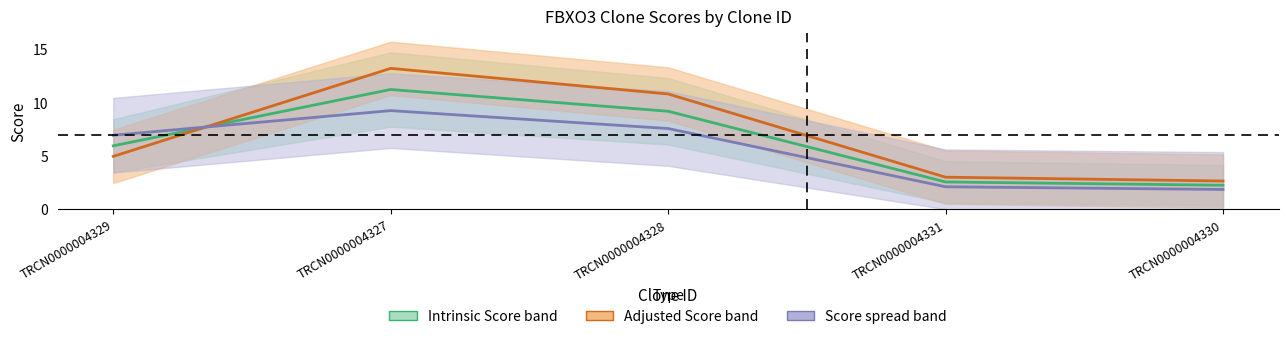

Is it true that Adjusted Score (mid) equals 3.0 at TRCN0000004331?

True